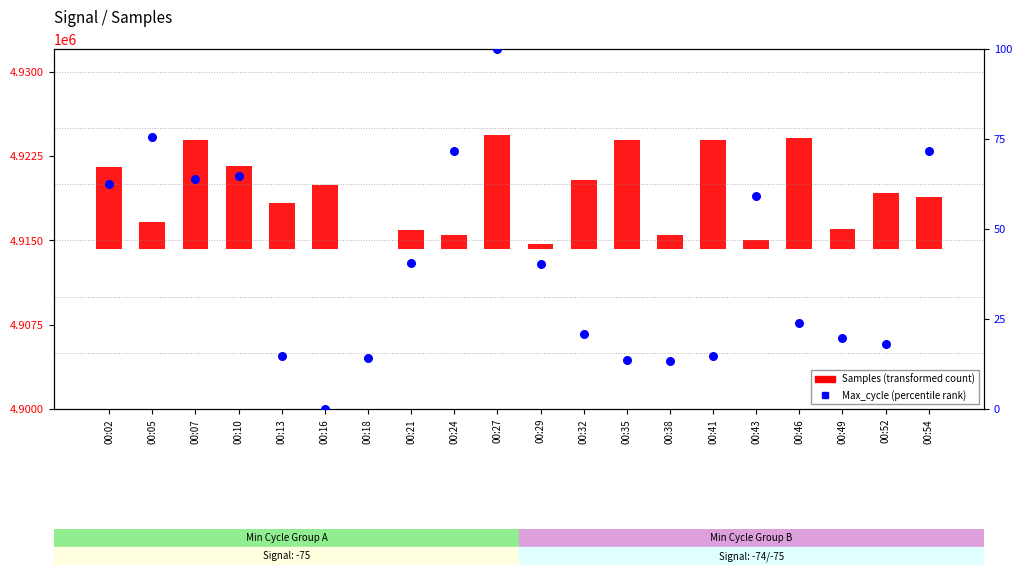

Which series reaches the maximum Y coordinate?

Samples (transformed count)